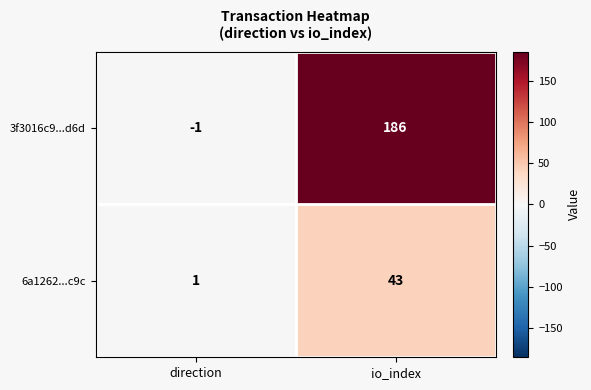

Between direction and io_index, which series saw the biggest shift?

3f3016c9...d6d